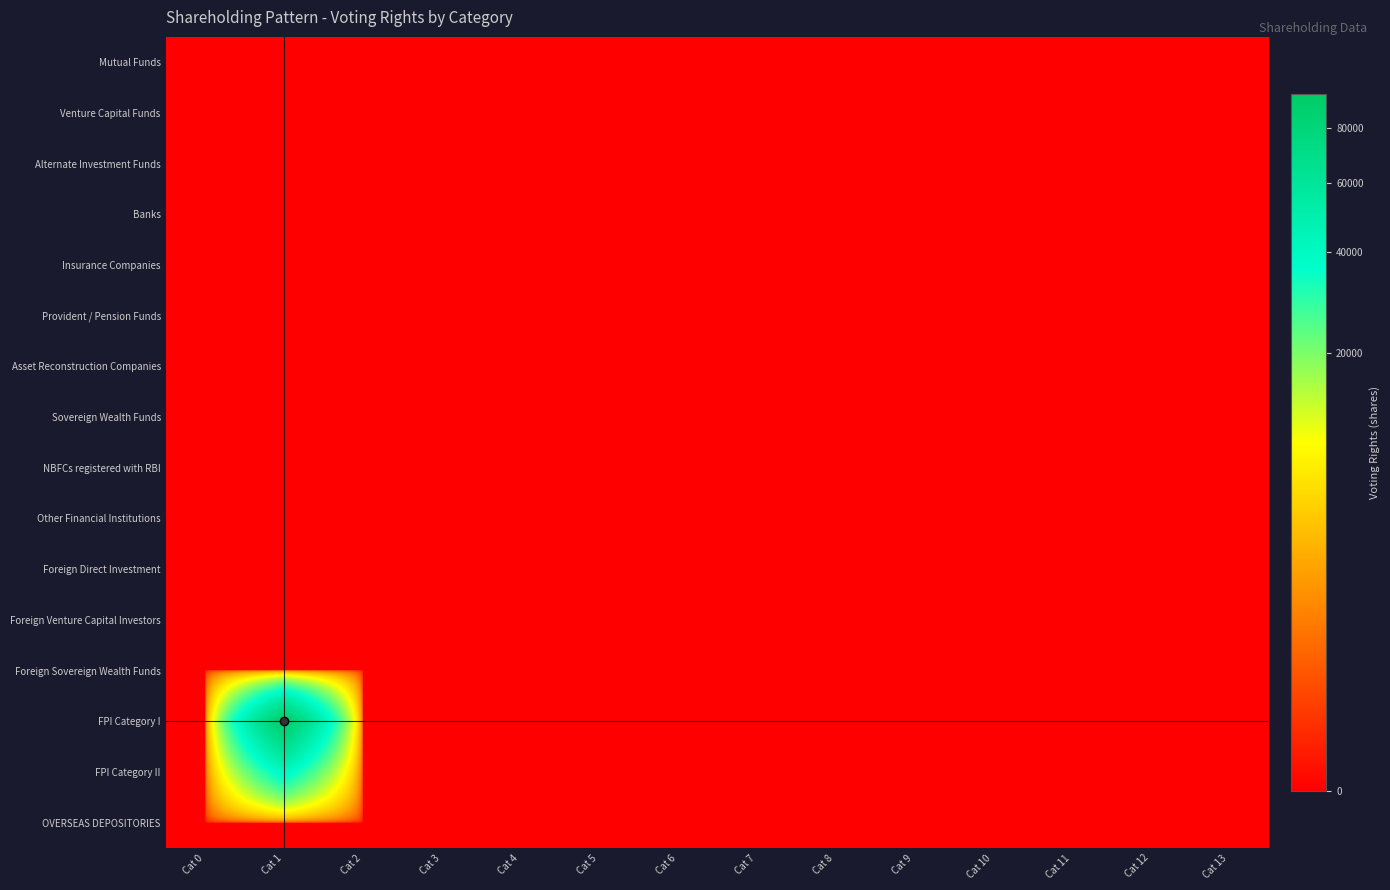

What is the maximum value shown in the chart?

94400